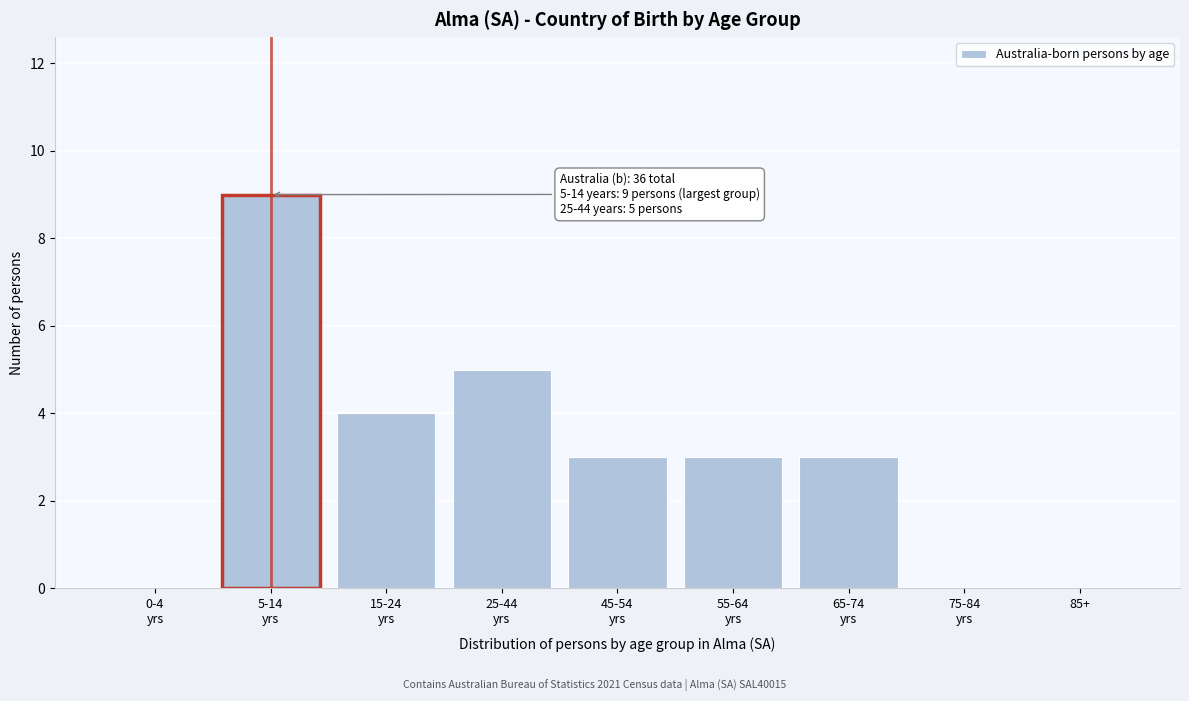

What is the greatest value displayed?

9